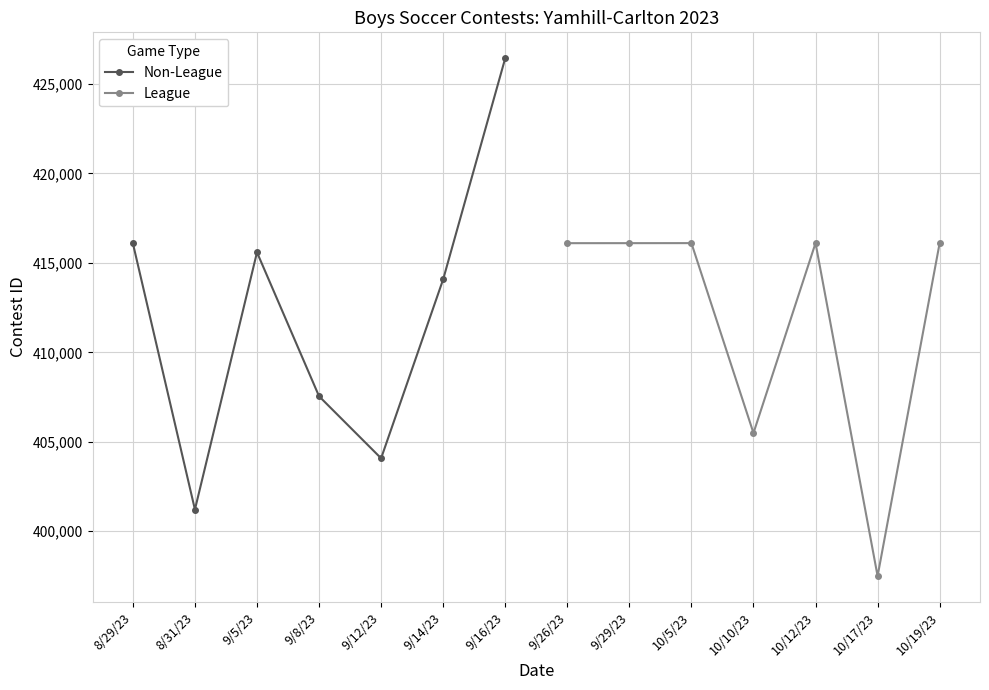

The value of Non-League at 8/31/23 is 401212. True or false?

True